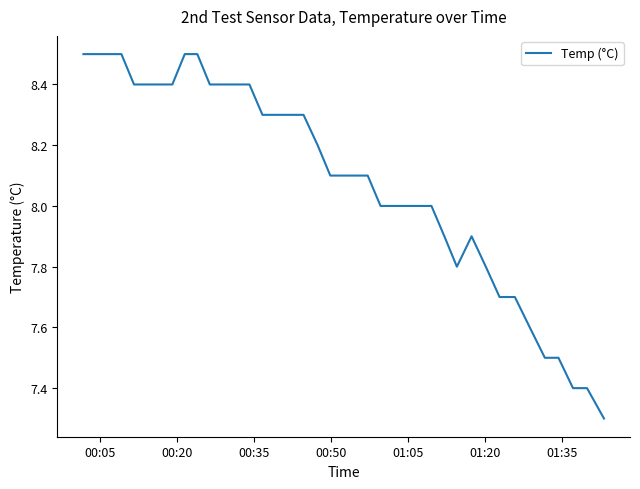

What is the difference between the maximum and minimum values?

1.2